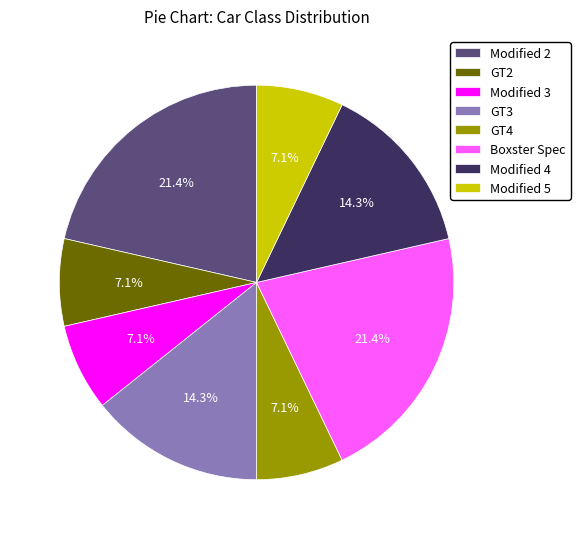

How many segments does this pie chart have?

8